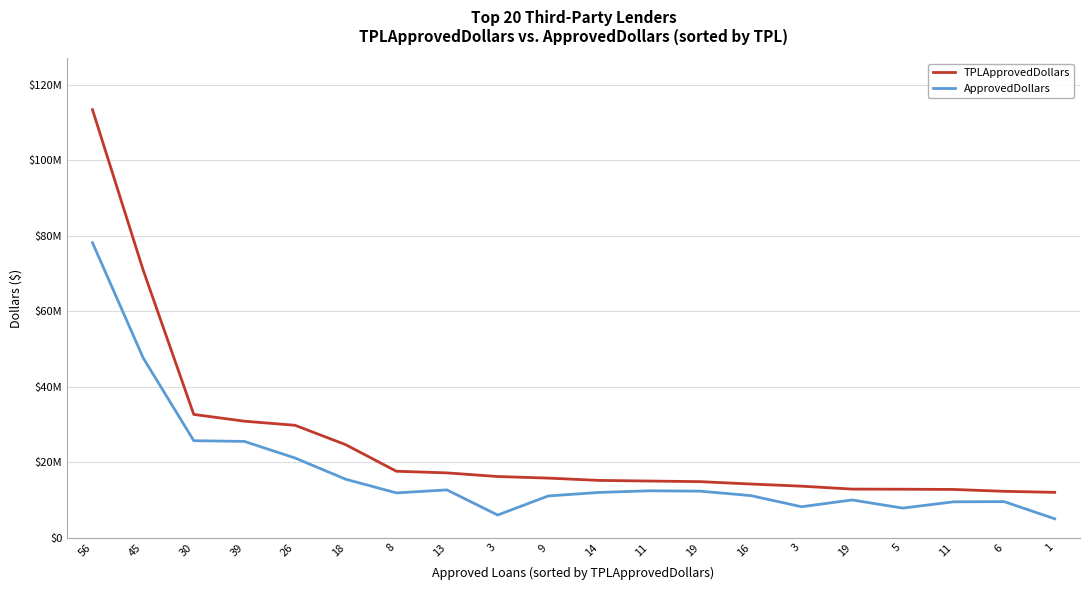

Does the chart have visible grid lines?

Yes